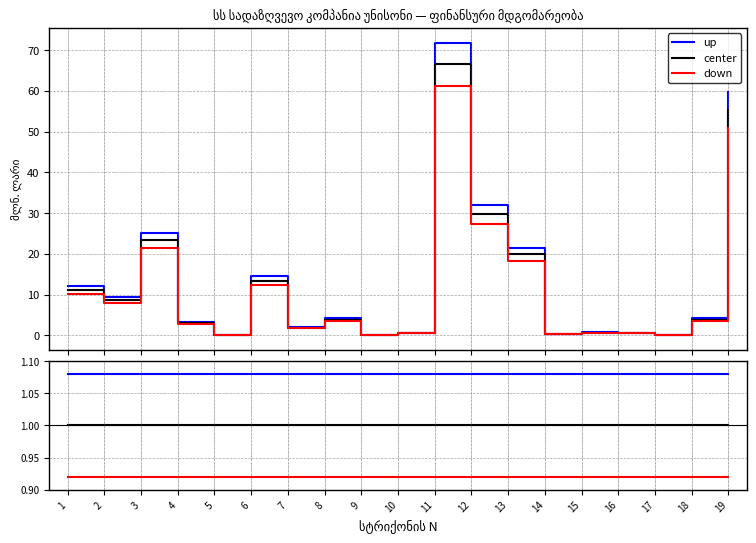

True or false: center and up cross at least once.

False